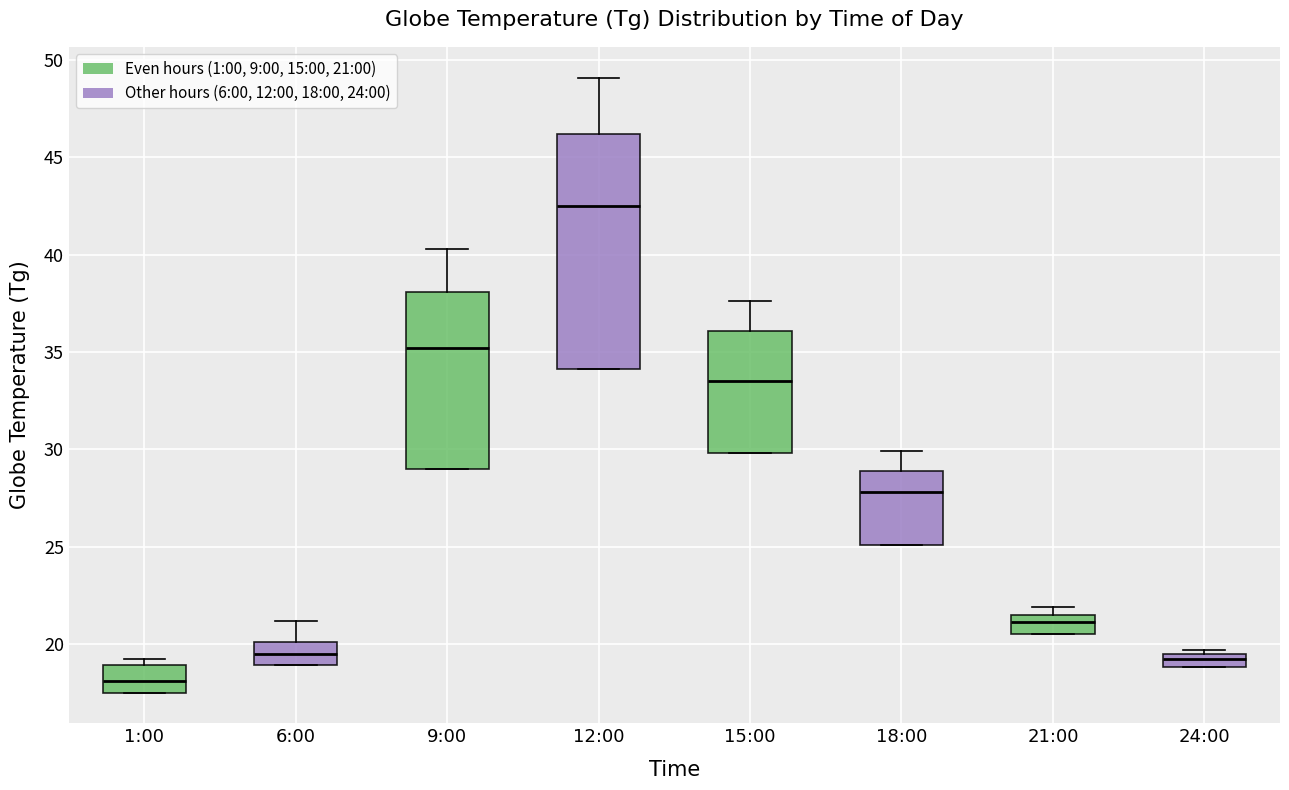

Which box is the tallest, from its lower edge to its upper edge?

12:00